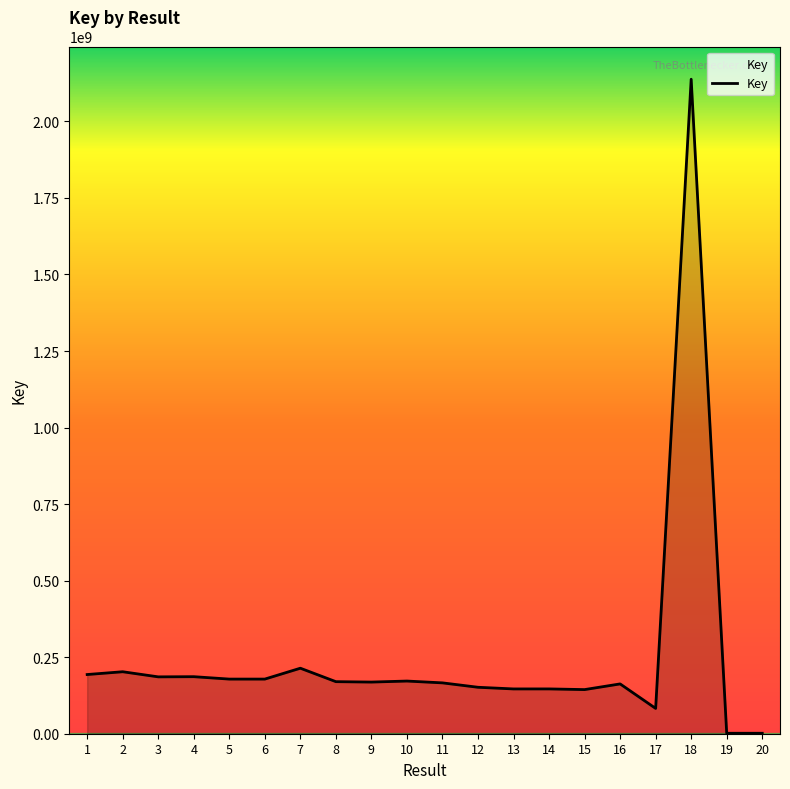

What is the greatest value displayed?

2137649860